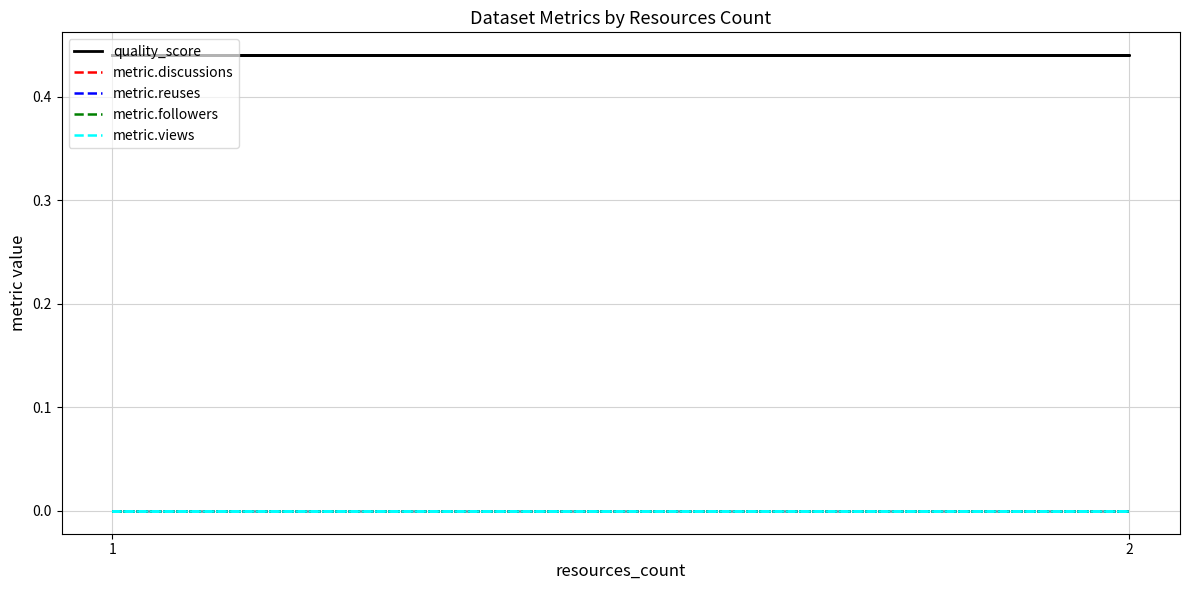

At which category is the sum across all series the highest?

1